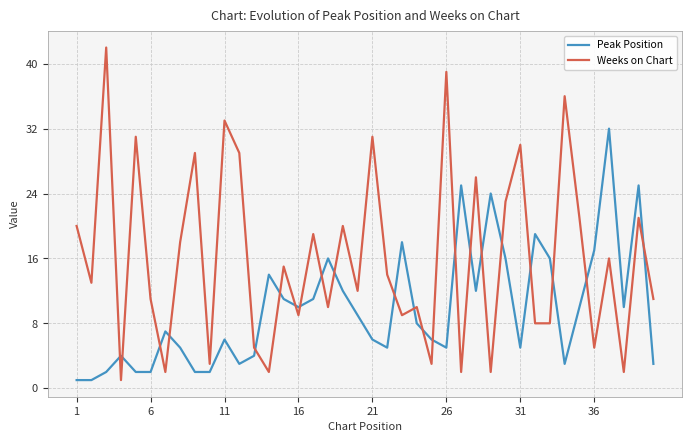

Which series ends up on top after the final intersection of Weeks on Chart and Peak Position?

Weeks on Chart